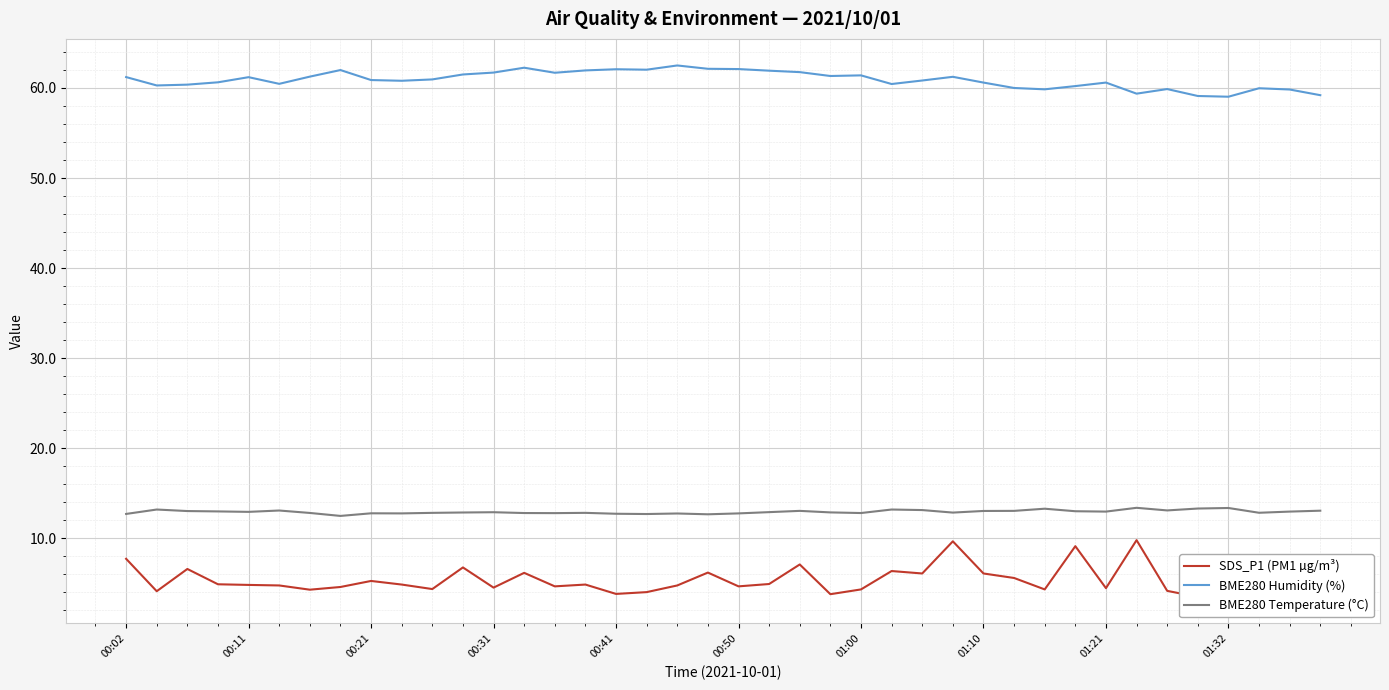

True or false: BME280 Humidity (%) and BME280 Temperature (°C) cross at least once.

False